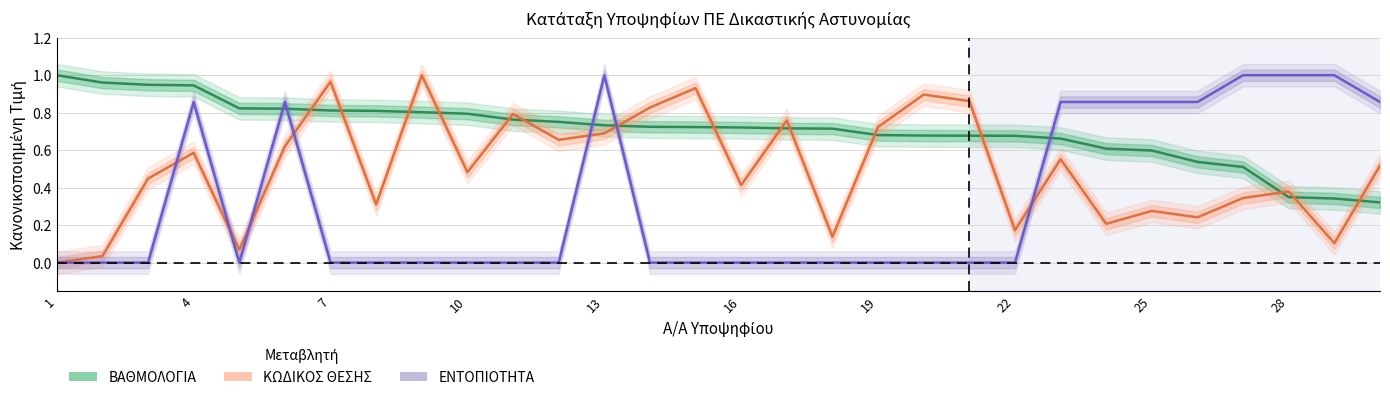

Reading left to right, list all the values displayed in this chart.

ΒΑΘΜΟΛΟΓΙΑ: 1.0	1.0	0.9	0.9	0.8	0.8	0.8	0.8	0.8	0.8	0.8	0.8	0.7	0.7	0.7	0.7	0.7	0.7	0.7	0.7	0.7	0.7	0.7	0.6	0.6	0.5	0.5	0.3	0.3	0.3
ΚΩΔΙΚΟΣ ΘΕΣΗΣ: 0.0	0.0	0.4	0.6	0.1	0.6	1.0	0.3	1.0	0.5	0.8	0.7	0.7	0.8	0.9	0.4	0.8	0.1	0.7	0.9	0.9	0.2	0.6	0.2	0.3	0.2	0.3	0.4	0.1	0.5
ΕΝΤΟΠΙΟΤΗΤΑ: 0.0	0.0	0.0	0.9	0.0	0.9	0.0	0.0	0.0	0.0	0.0	0.0	1.0	0.0	0.0	0.0	0.0	0.0	0.0	0.0	0.0	0.0	0.9	0.9	0.9	0.9	1.0	1.0	1.0	0.9